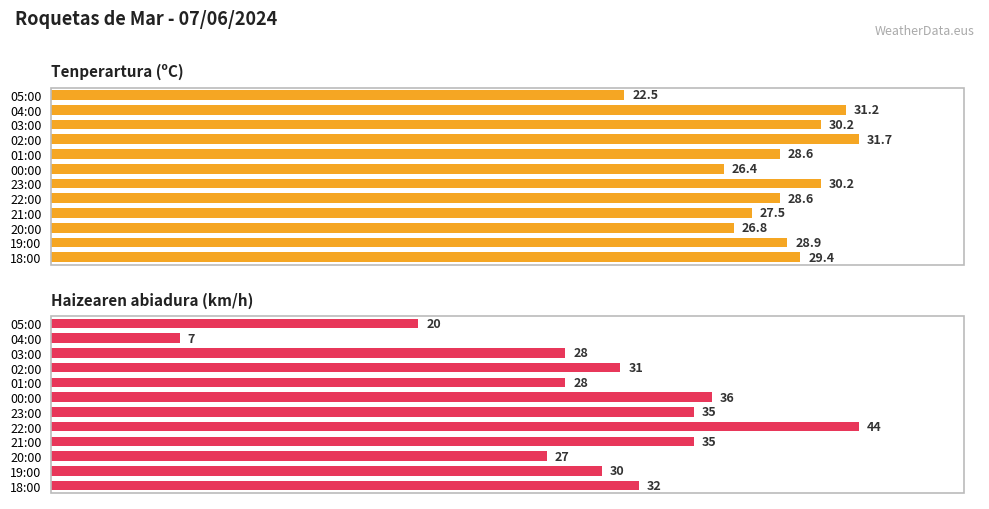

What is the value of the Haizearen abiadura (km/h) bar at the 8th from the left?

44.0